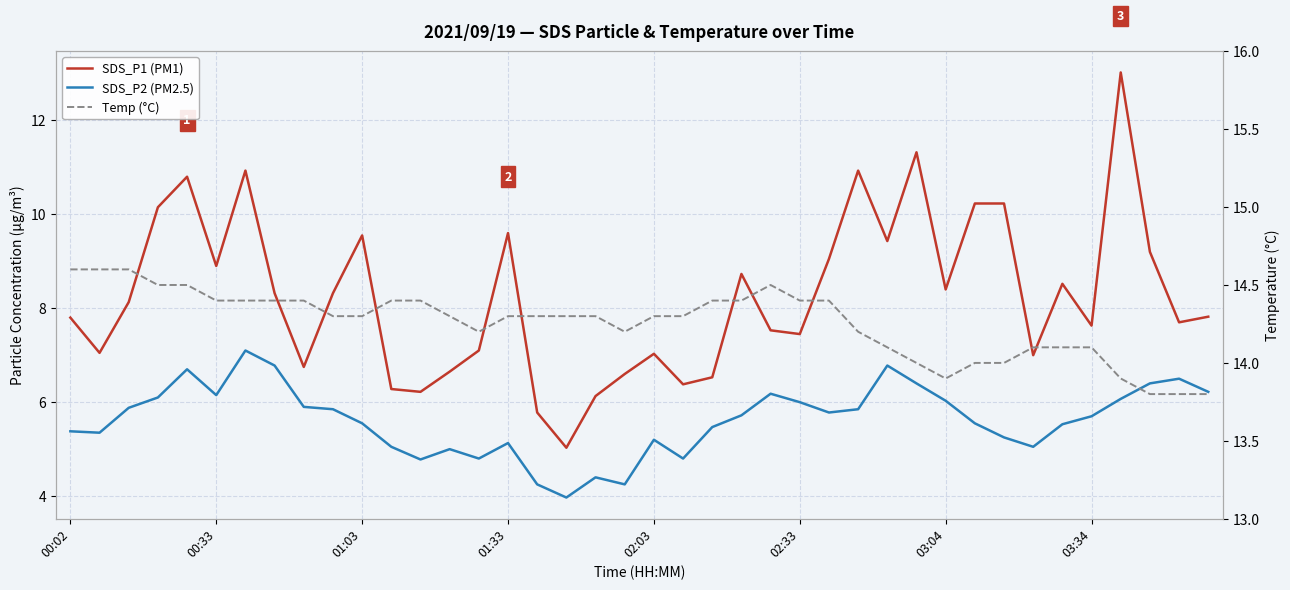

How many interior local peaks does the SDS_P1 (PM1) series have?

10